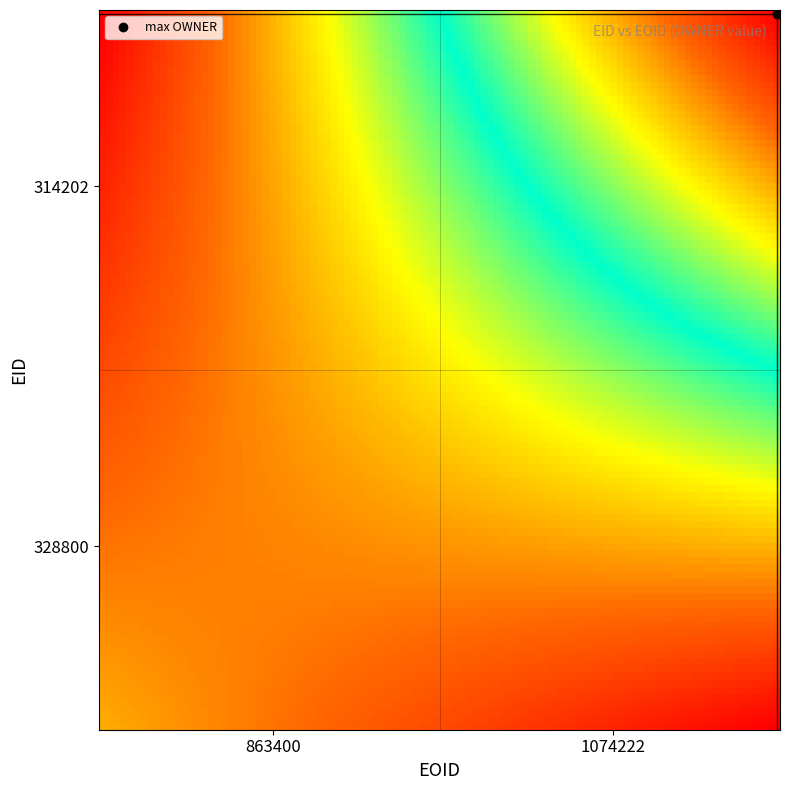

Rank the series by their maximum value, from highest to lowest.

314202, 328800